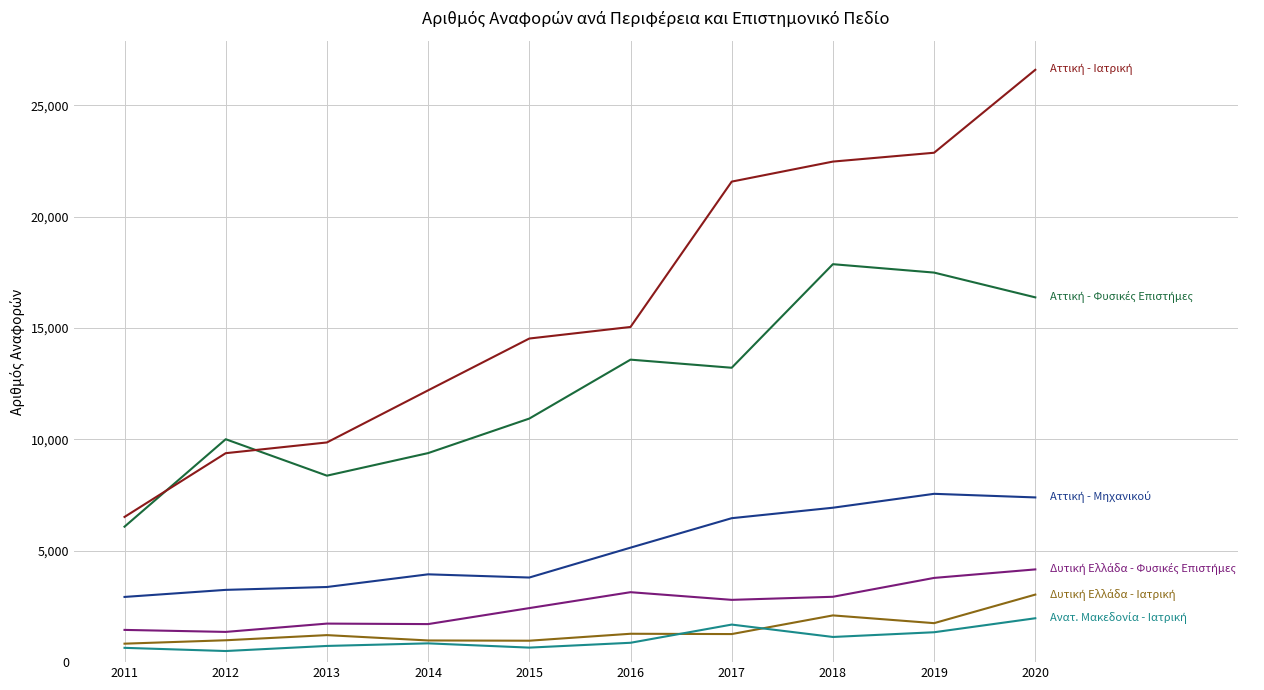

At which category is the sum across all series the highest?

2020